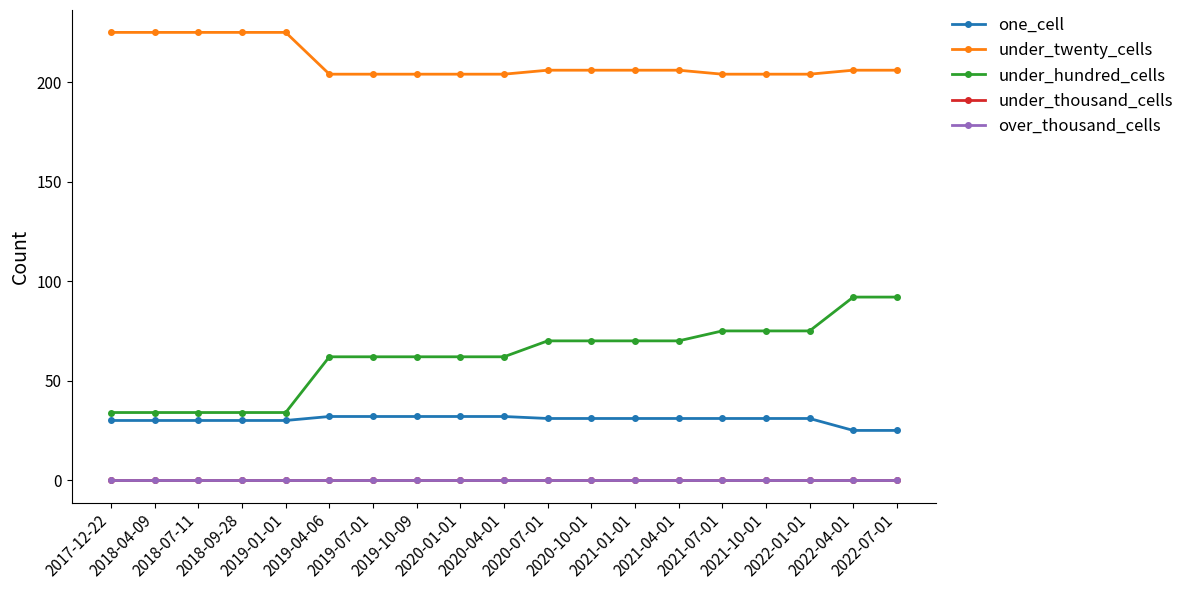

At how many categories does at least one series exceed 40?

19